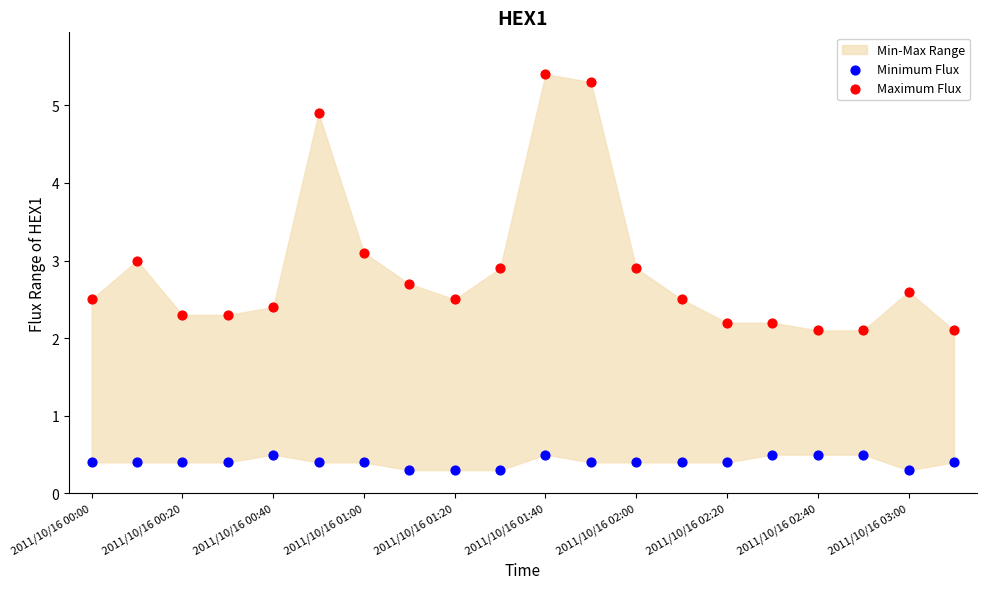

Which series has the largest Y range (max minus min)?

Maximum Flux